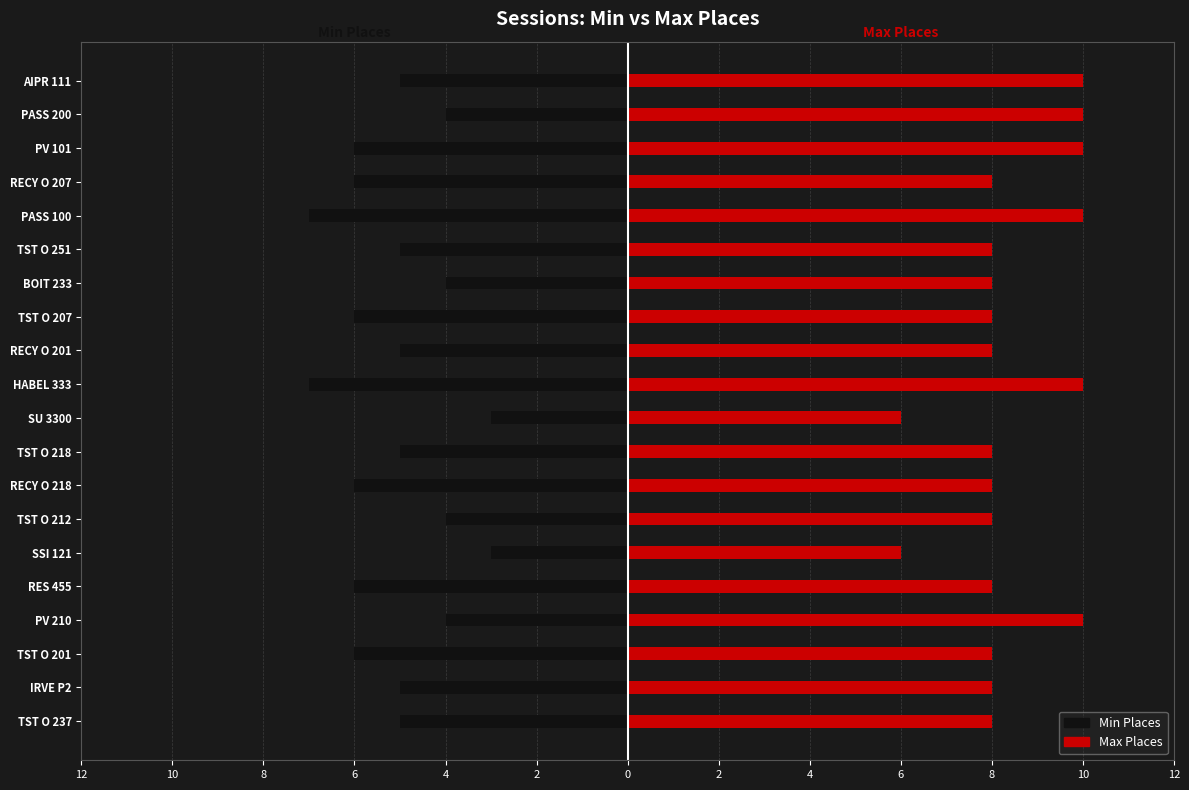

The value of Max Places at SU 3300 is 6. True or false?

True